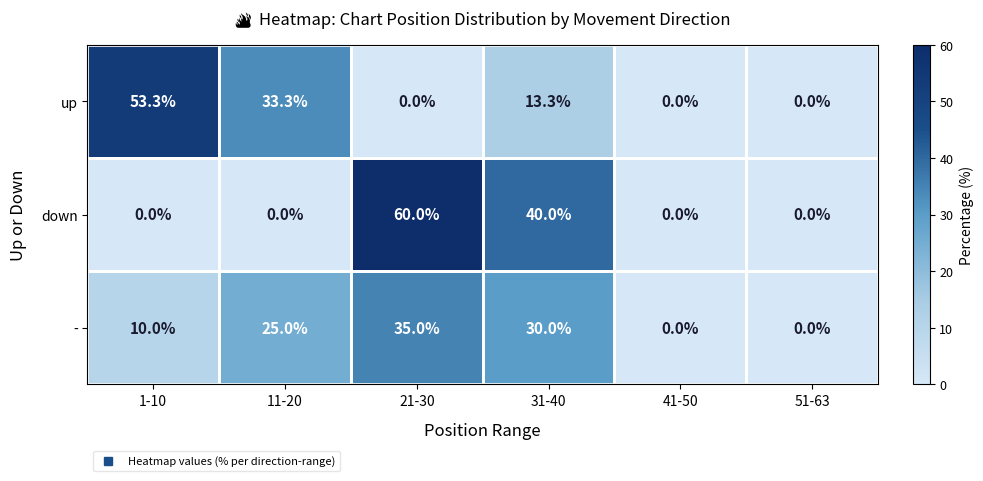

At which category is the sum across all series the highest?

21-30